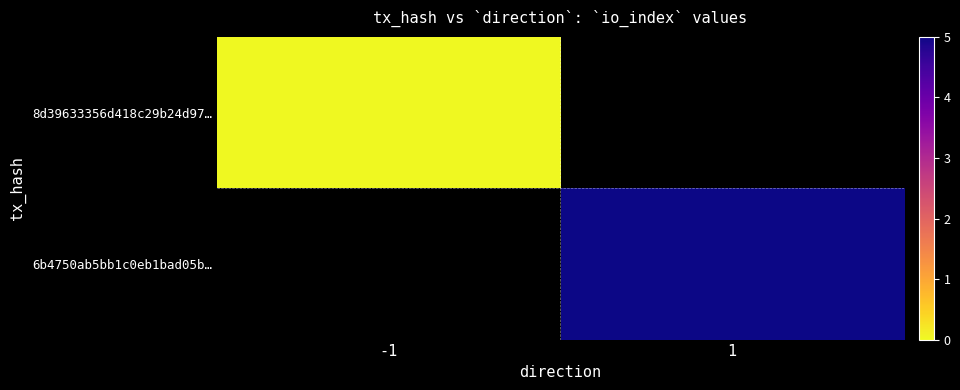

The 6b4750ab5bb1c0eb1bad05b… series shows 5.0 at 1. True or false?

True